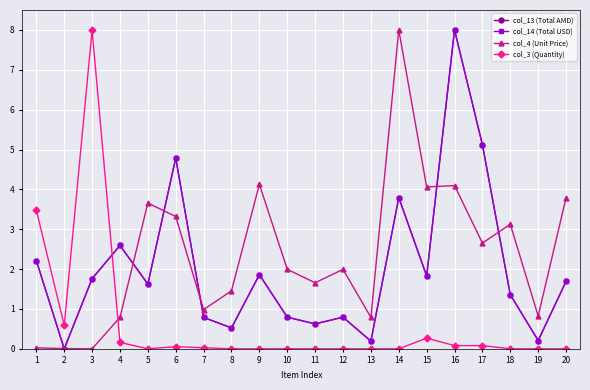

What is the maximum value shown in the chart?

8.0